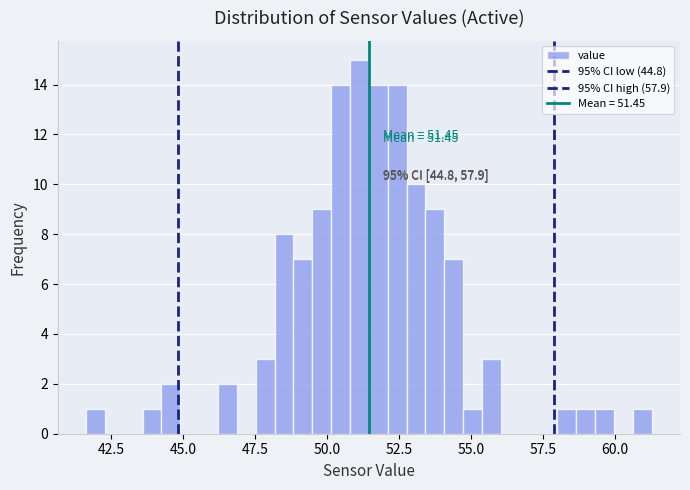

Read against the x-axis, roughly where is the centre of the tallest bar?

51.0